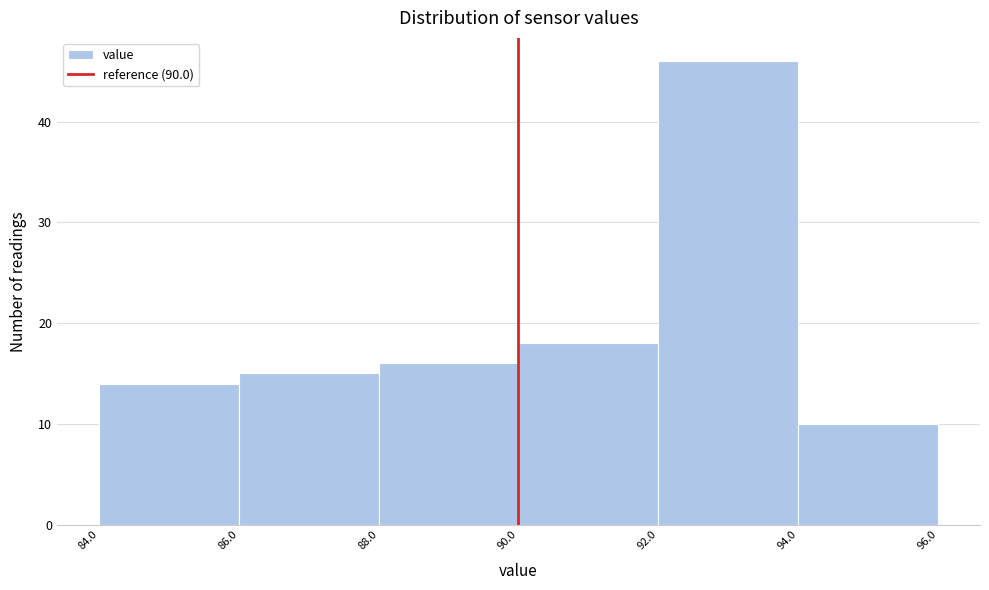

Reading left to right, list every bar in this chart as the range it spans on the x-axis followed by its height. The values are not printed on the chart, so give them approximately, as read against the axis.

84.0 to 86.0: 14
86.0 to 88.0: 15
88.0 to 90.0: 16
90.0 to 92.0: 18
92.0 to 94.0: 46
94.0 to 96.0: 10